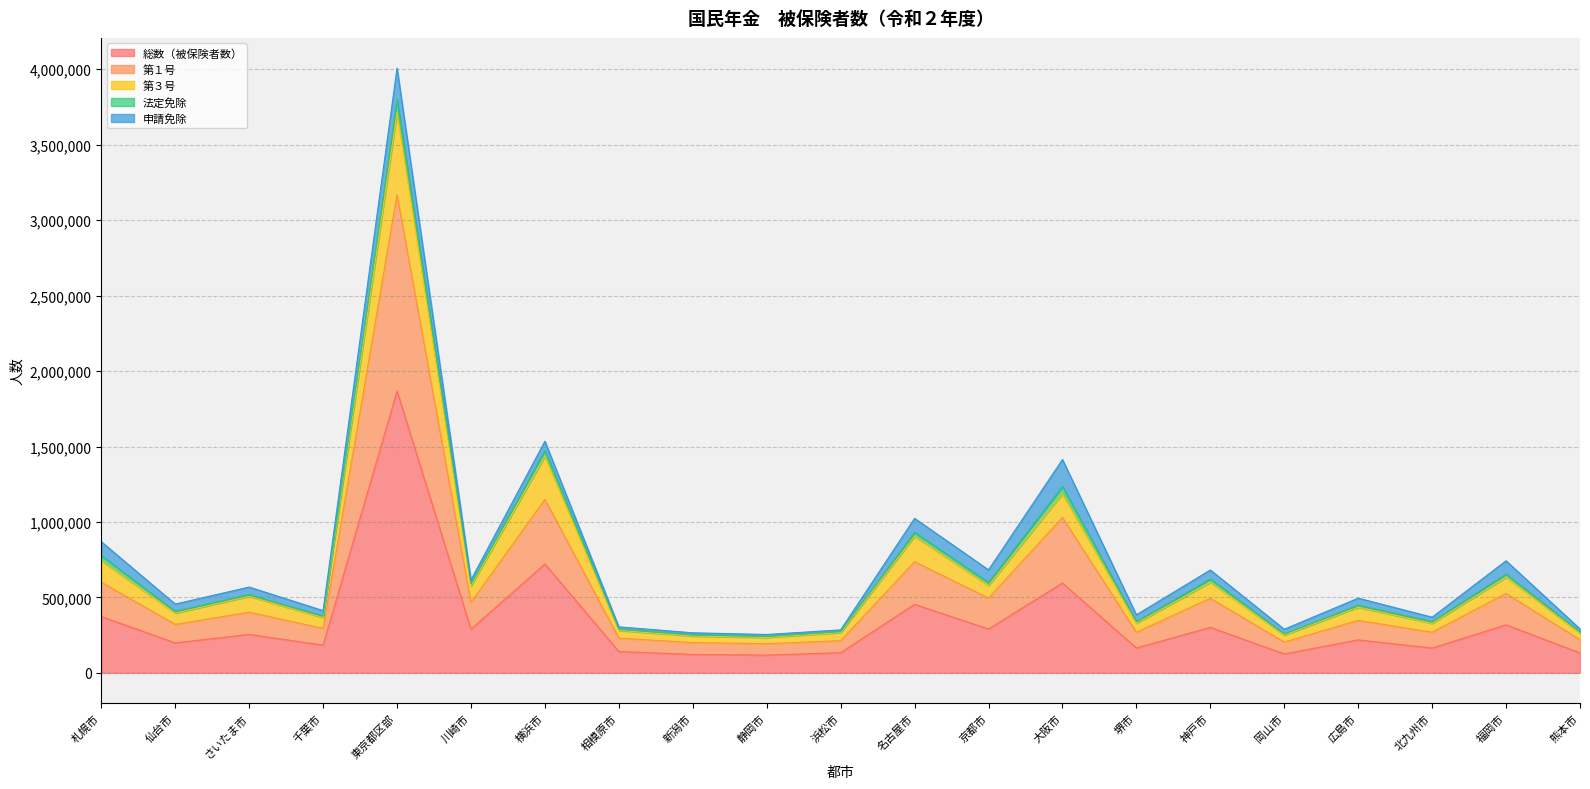

True or false: 総数（被保険者数） and 第１号 intersect in this chart.

False